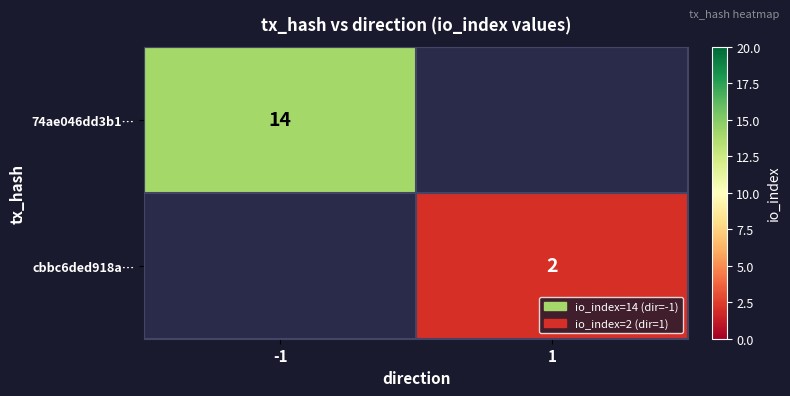

Is the value of cbbc6ded918a… at 1 greater than the value of 74ae046dd3b1… at -1?

No